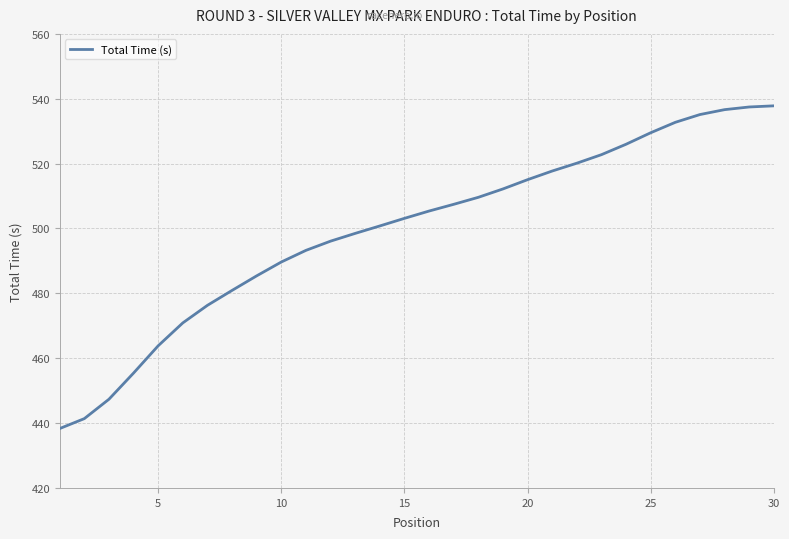

True or false: the data has more than 1 interior local peaks.

False